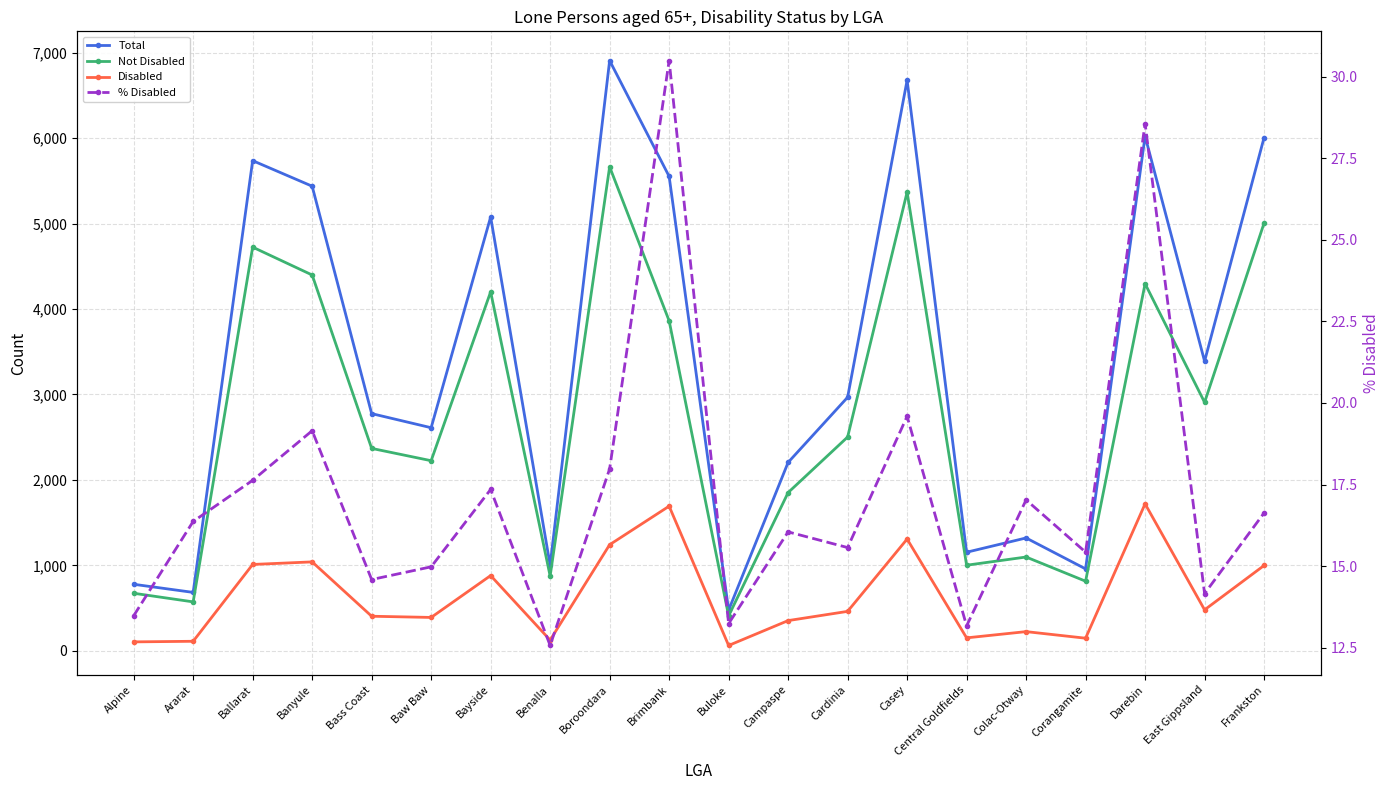

How many lines are shown in the chart?

4